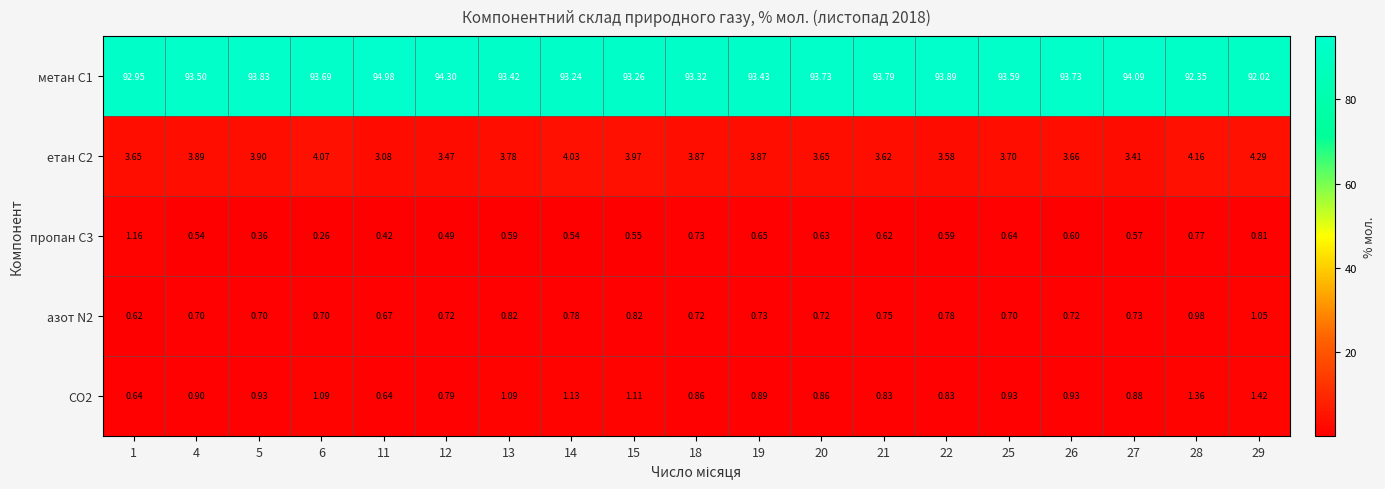

Count the number of data series in this chart.

5